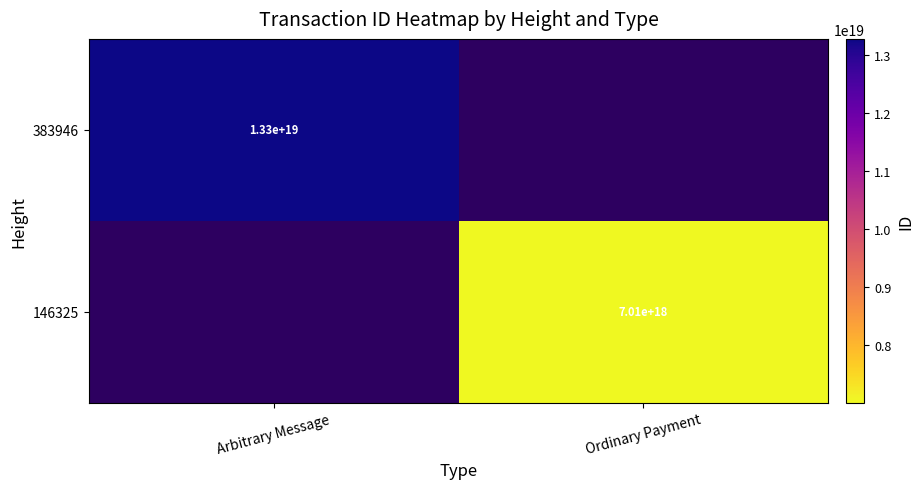

What is the minimum value shown in the chart?

7011838478445405184.0